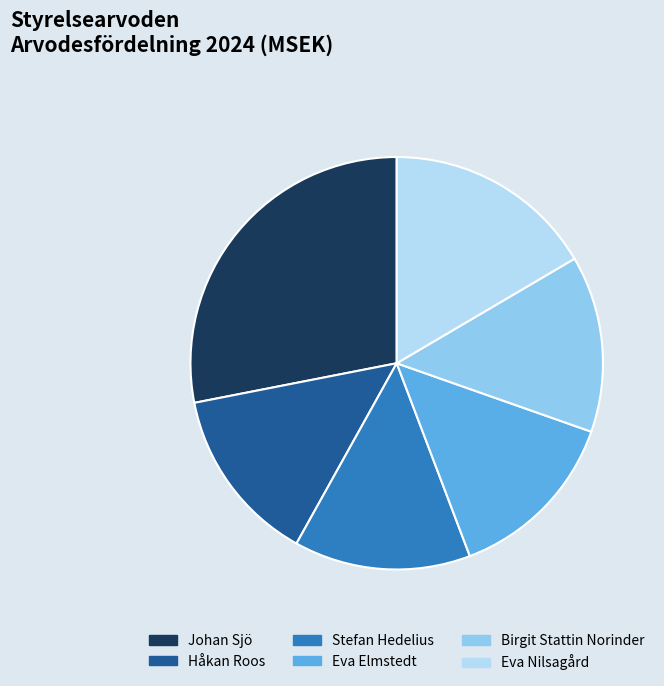

Is it true that Birgit Stattin Norinder is 1% of the pie?

False